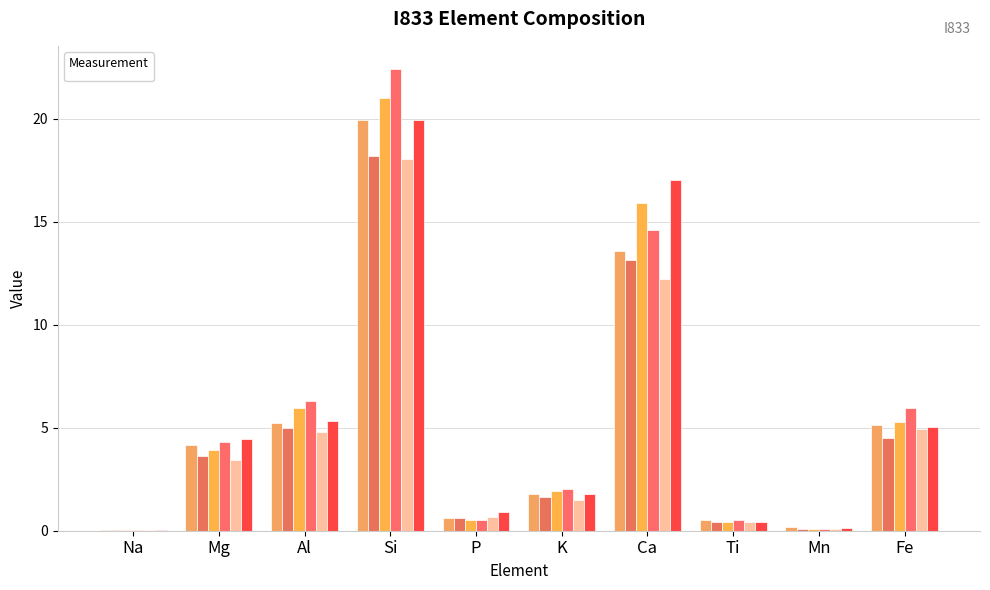

Which label corresponds to the smallest value in the chart?

Na